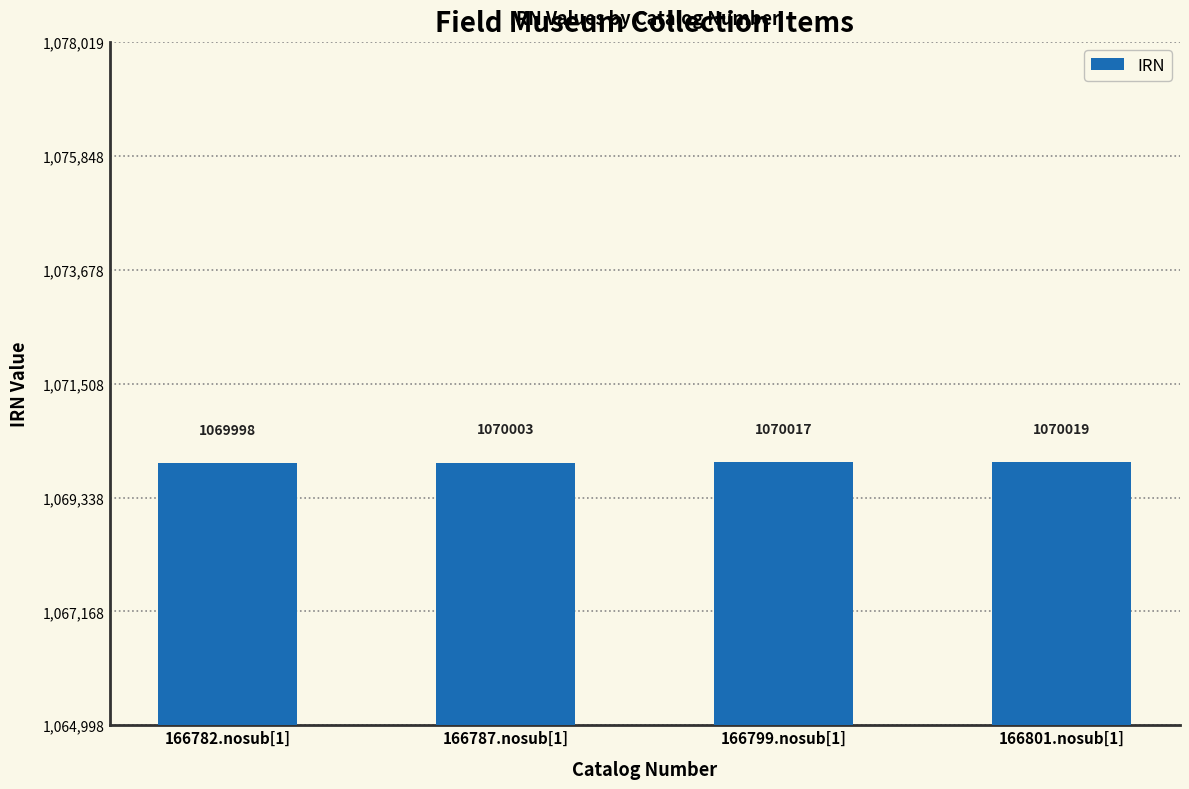

What is the value of the 1st bar from the left?

1069998